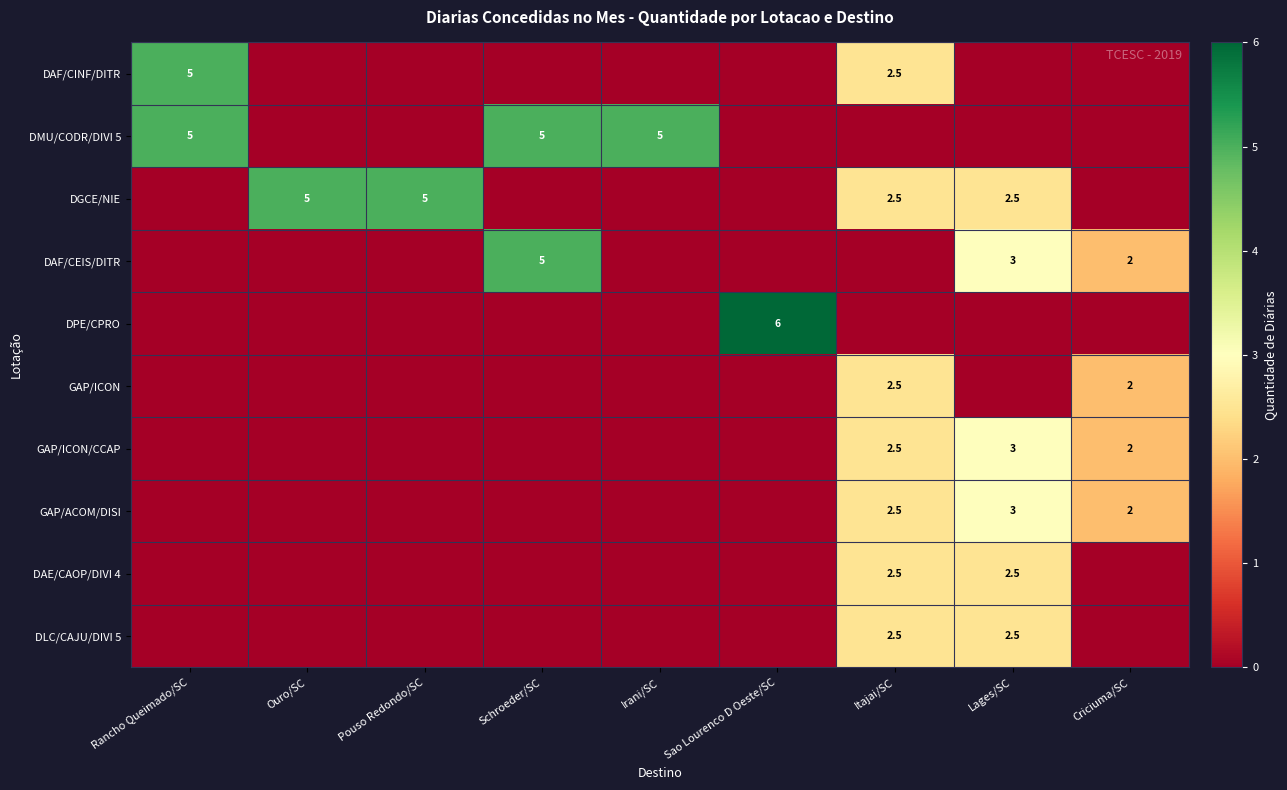

The DAF/CEIS/DITR series shows 5.0 at Schroeder/SC. True or false?

True